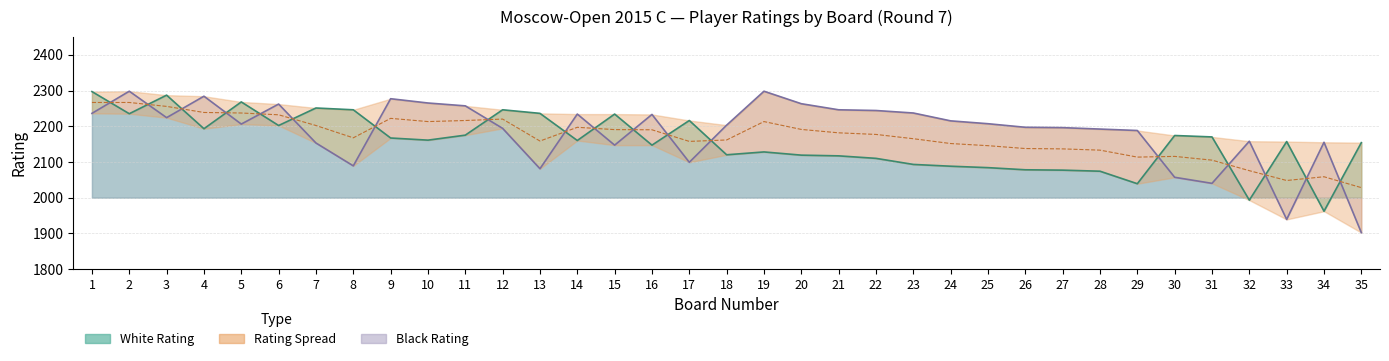

What is the sum of all Black Rating values?

76476